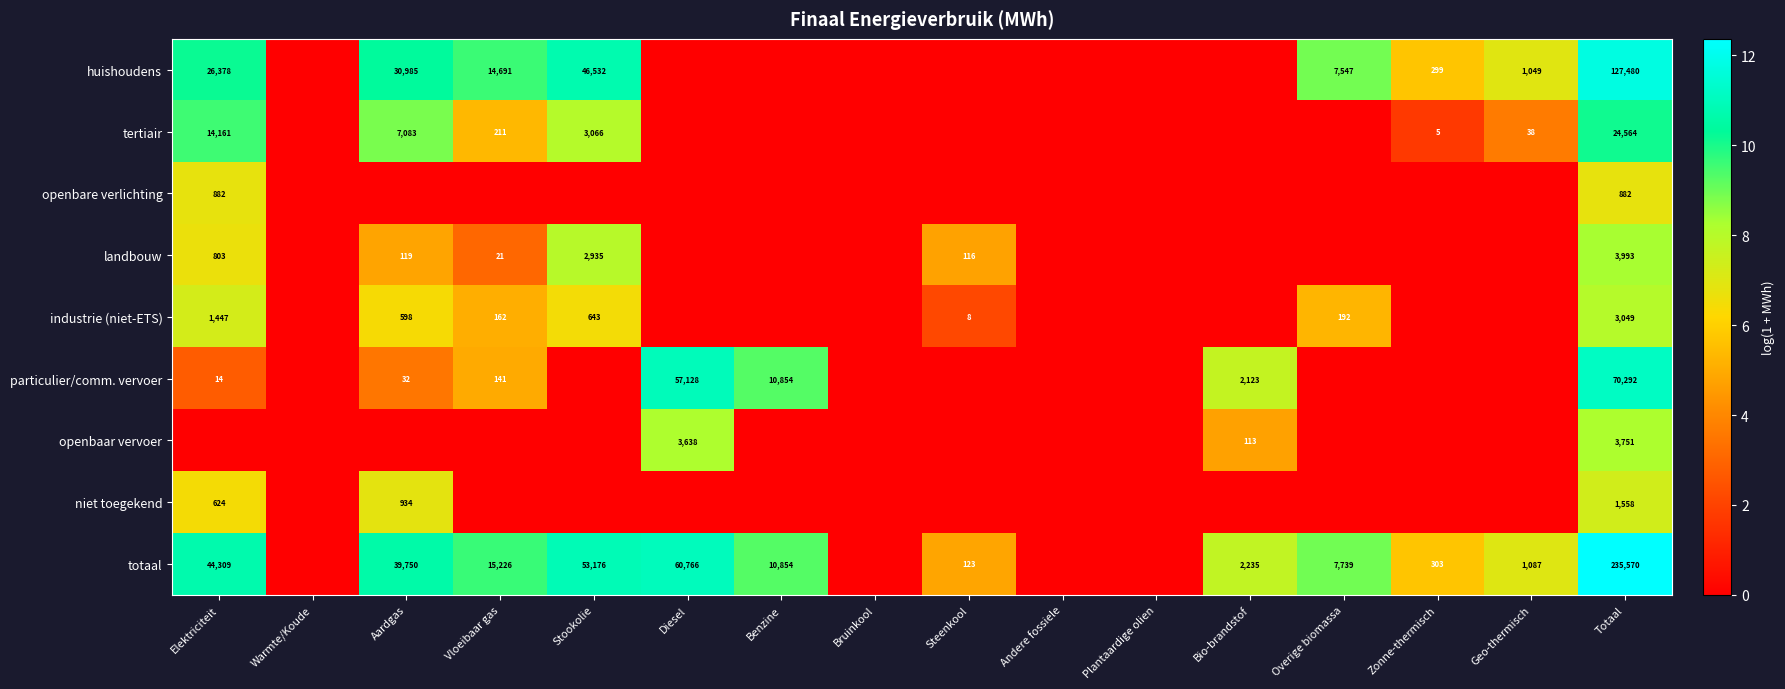

Which category has the highest value across all series?

Totaal